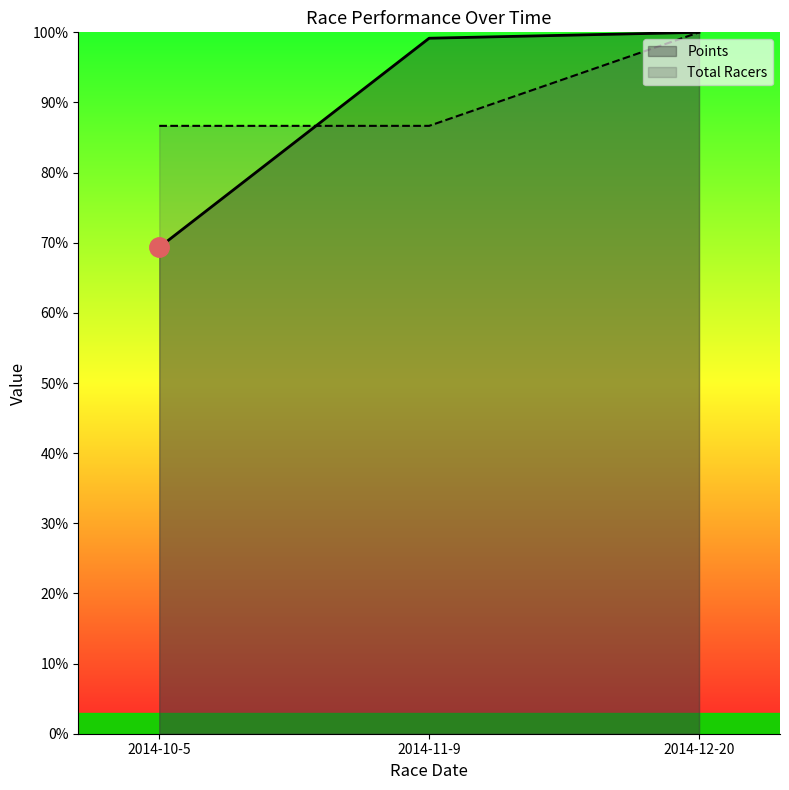

True or false: Total Racers has a value of 137.1 at 2014-11-9.

False